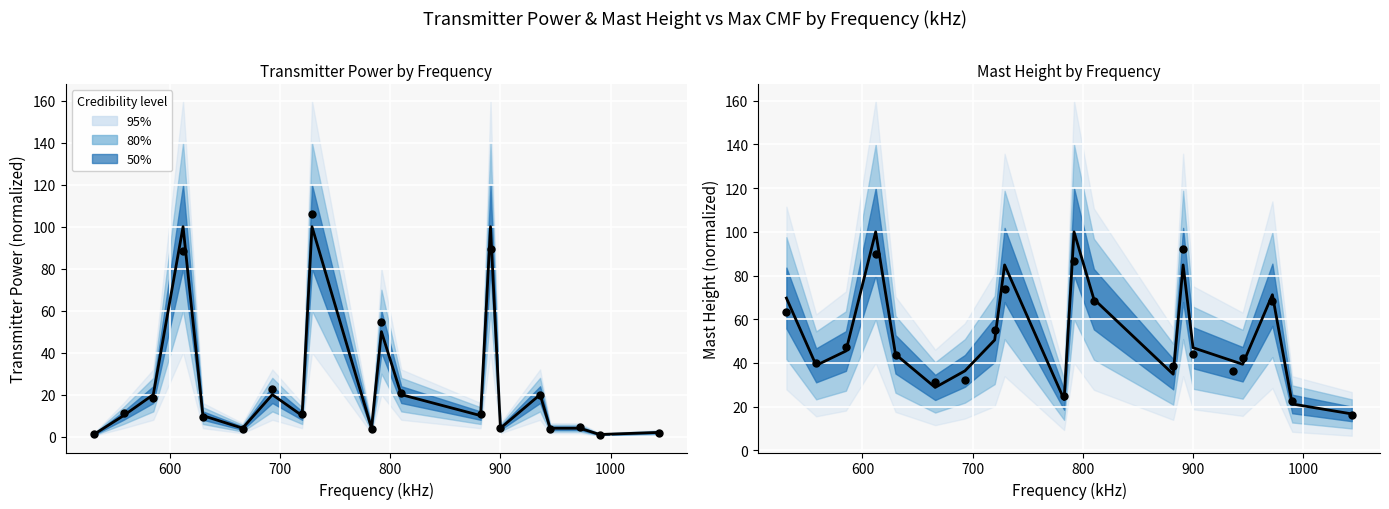

At how many categories does at least one series exceed 8?

20